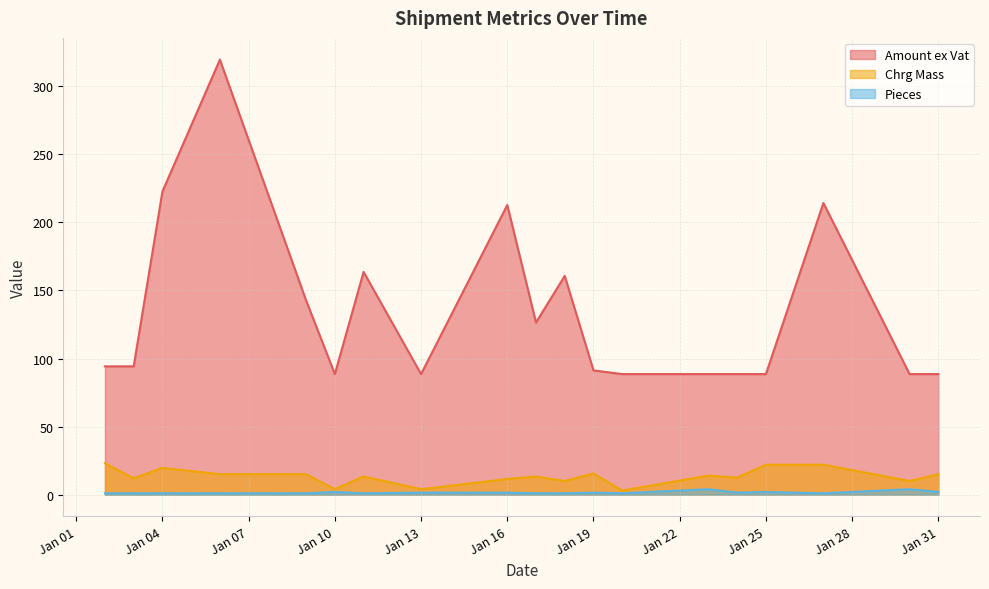

What are all the series names shown in the legend?

Amount ex Vat, Chrg Mass, Pieces